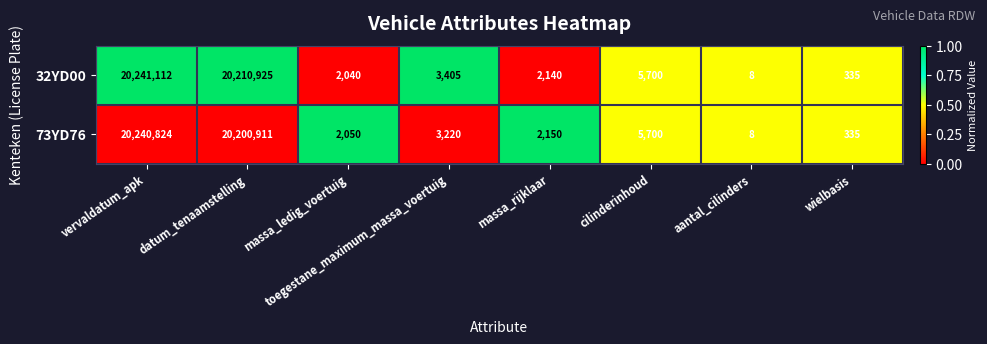

Which series has the largest range (max minus min)?

32YD00